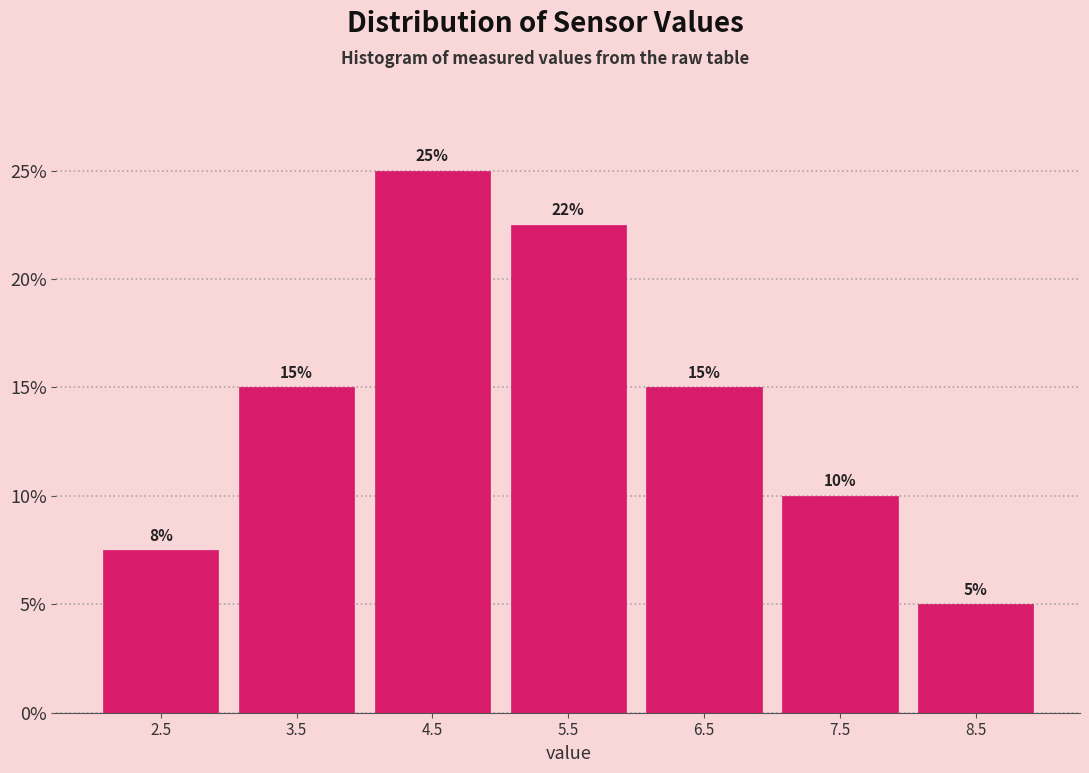

Which range on the x-axis has the tallest bar?

4 to 5